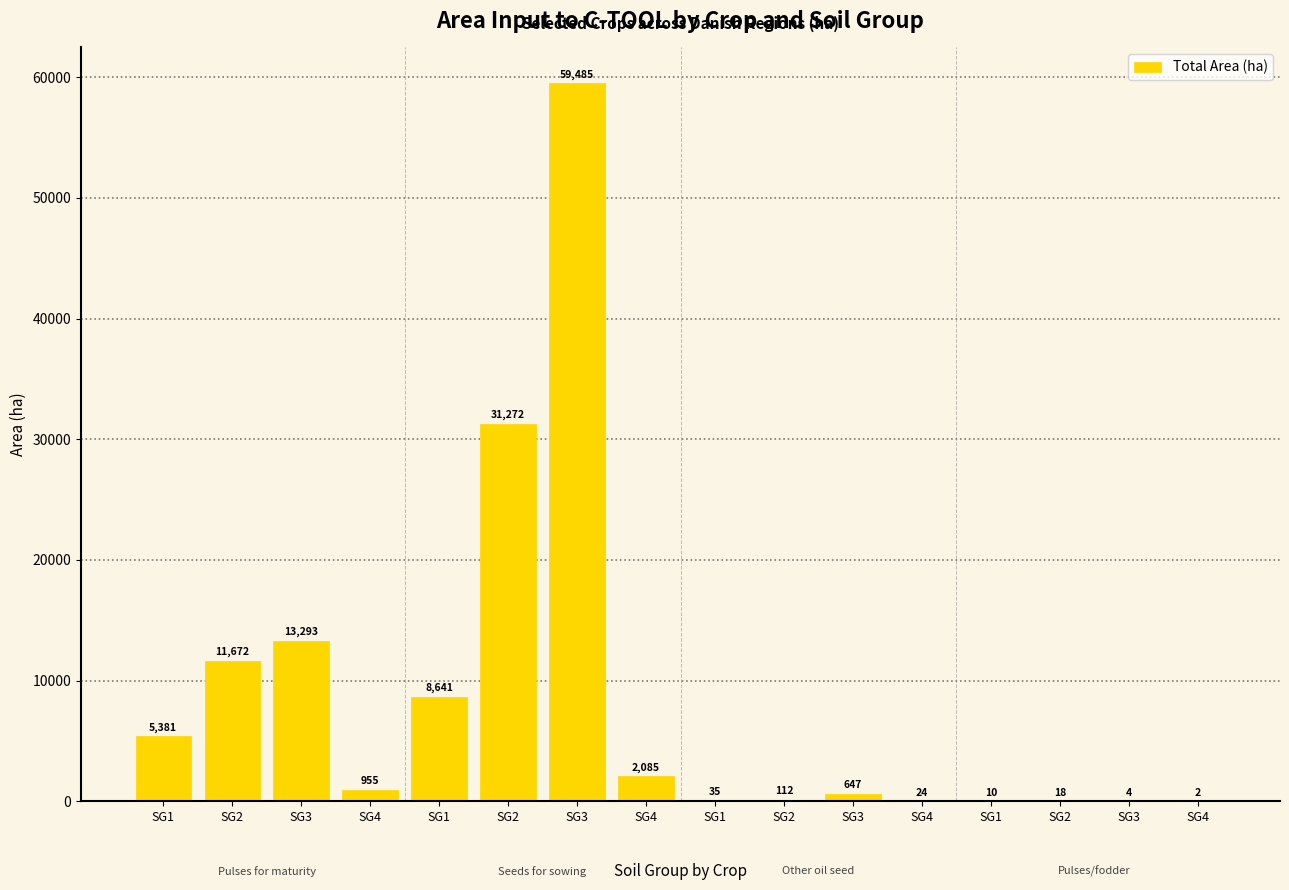

Reading left to right, what are all the values shown in this chart?

SG1=5380.8	SG2=11671.5	SG3=13293.1	SG4=955.0	SG1=8641.1	SG2=31272.4	SG3=59485.2	SG4=2085.4	SG1=34.6	SG2=112.4	SG3=646.7	SG4=24.0	SG1=10.5	SG2=18.2	SG3=3.7	SG4=2.2